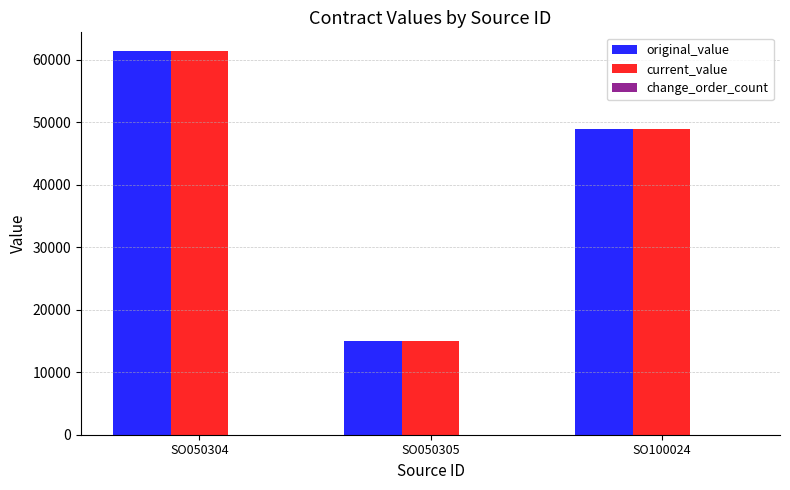

Is it true that current_value equals 15000 at SO050305?

True